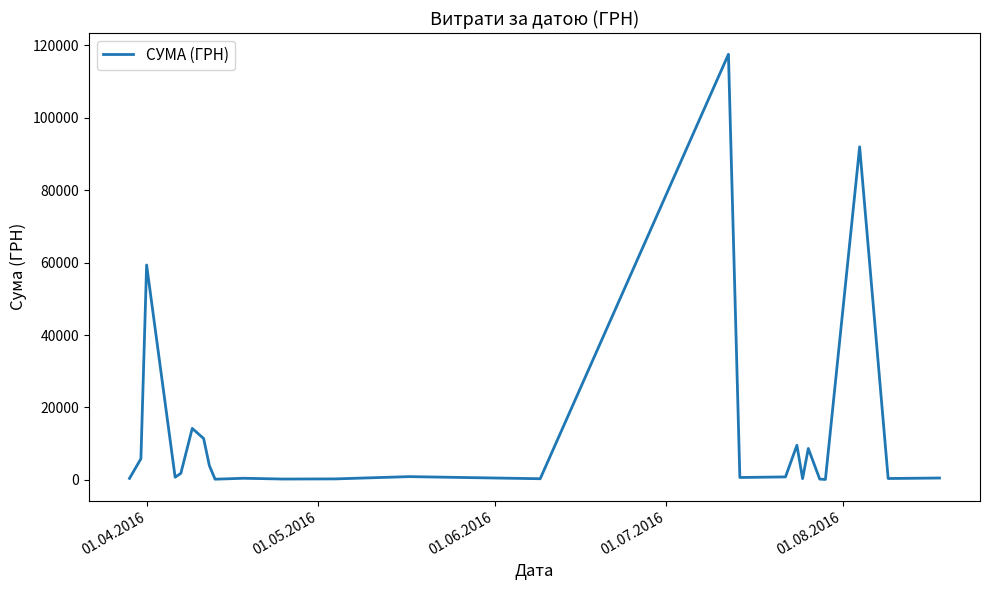

Does the chart have visible grid lines?

No